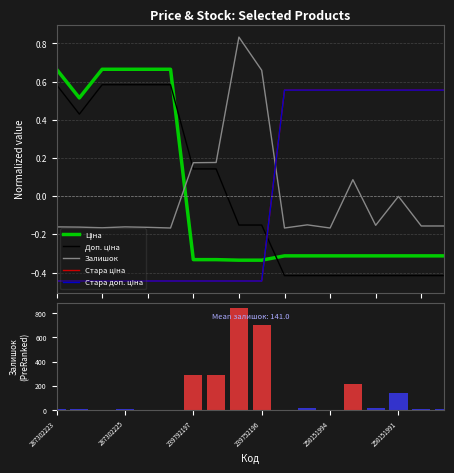

What is the value of the Залишок bar at the 17th from the left?

9.0